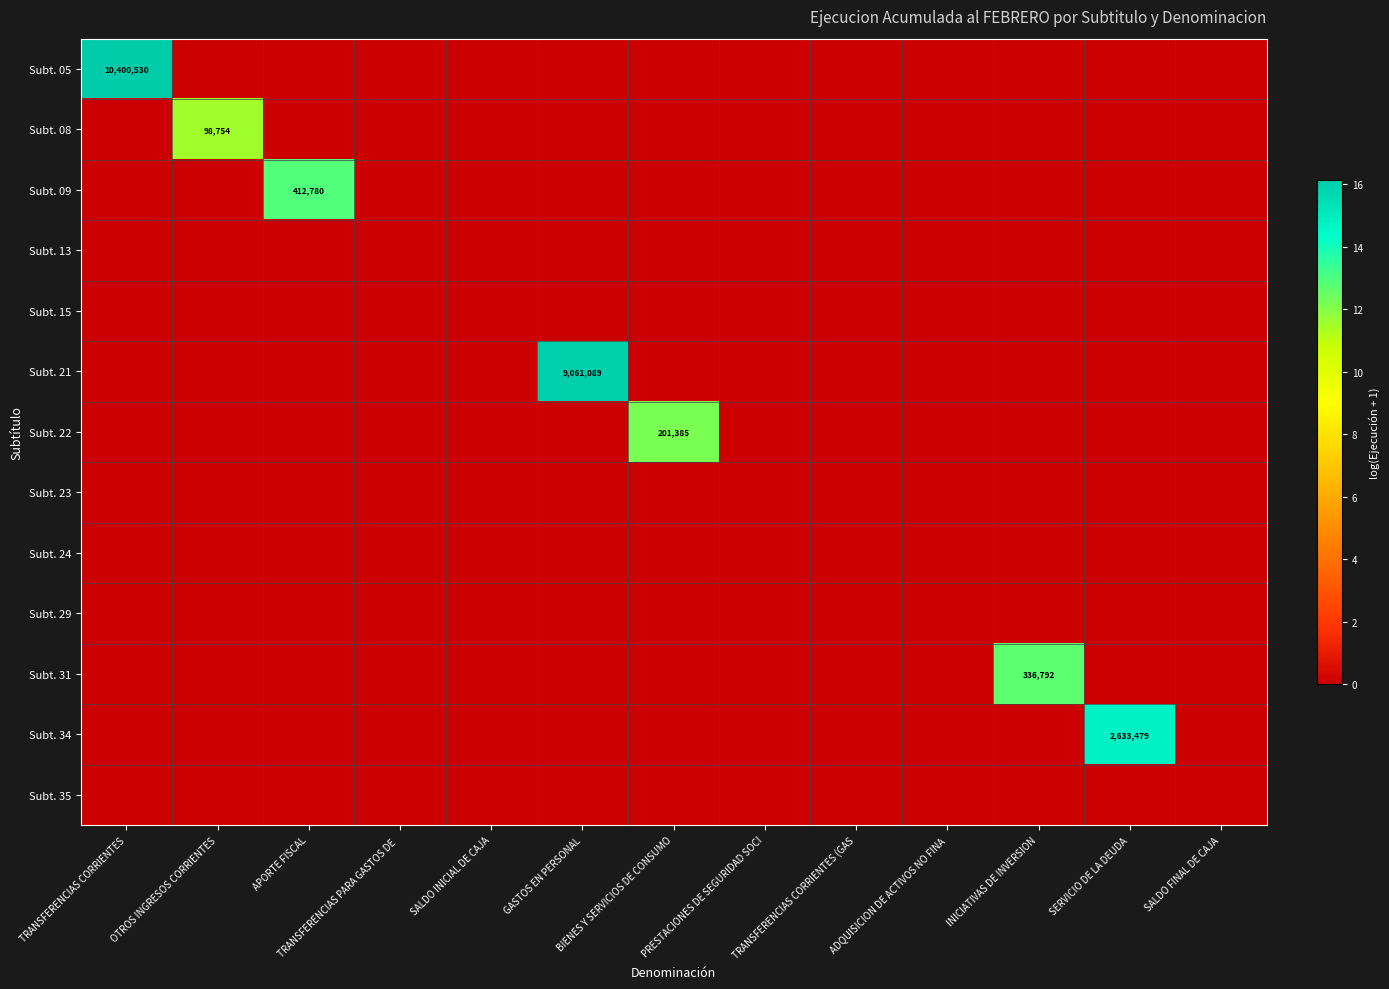

How many categories are shown in the chart?

13